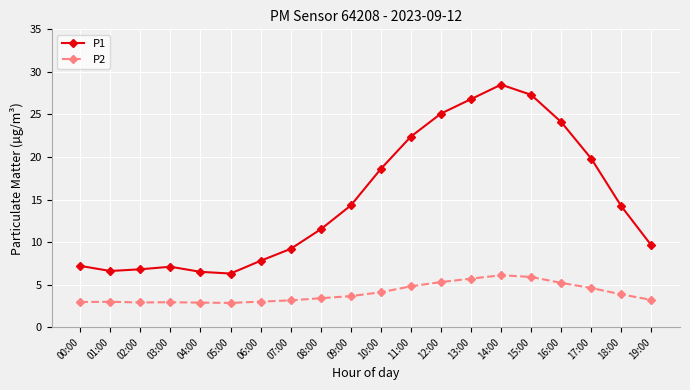

What is the difference between the P2 values at 11:00 and 06:00?

1.8